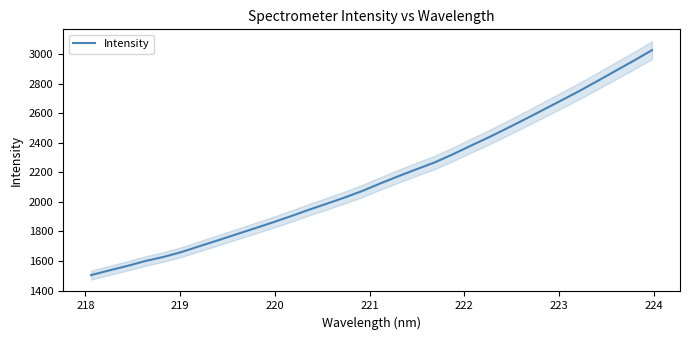

What is the maximum value for Intensity?

3027.0